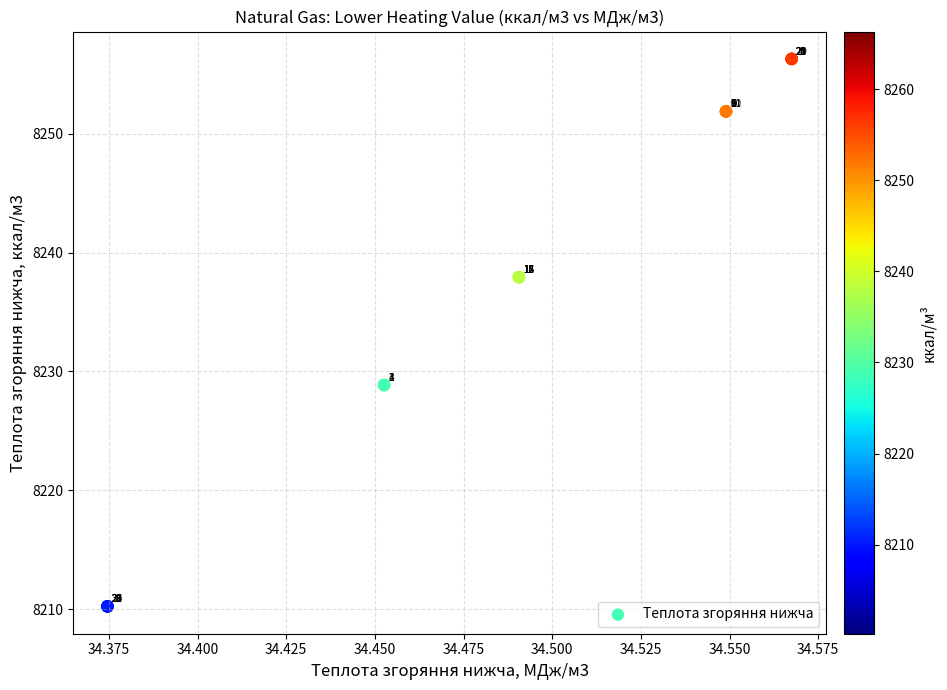

What Y value in the scatter plot is closest to 8233?

8228.9